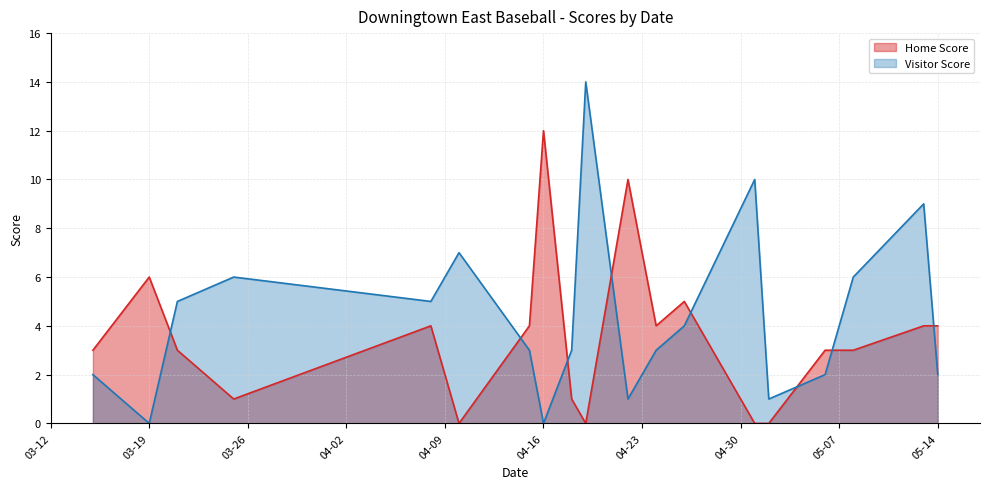

What is the maximum value shown in the chart?

14